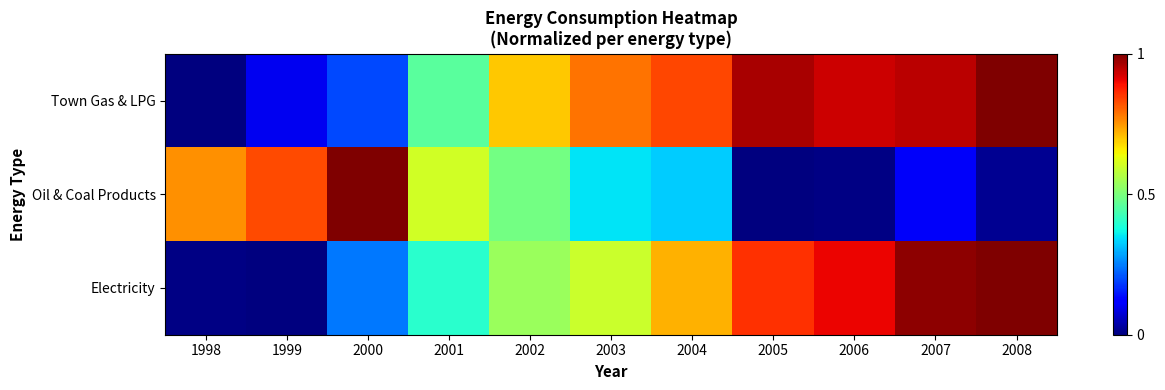

At which category is the sum across all series the highest?

2007